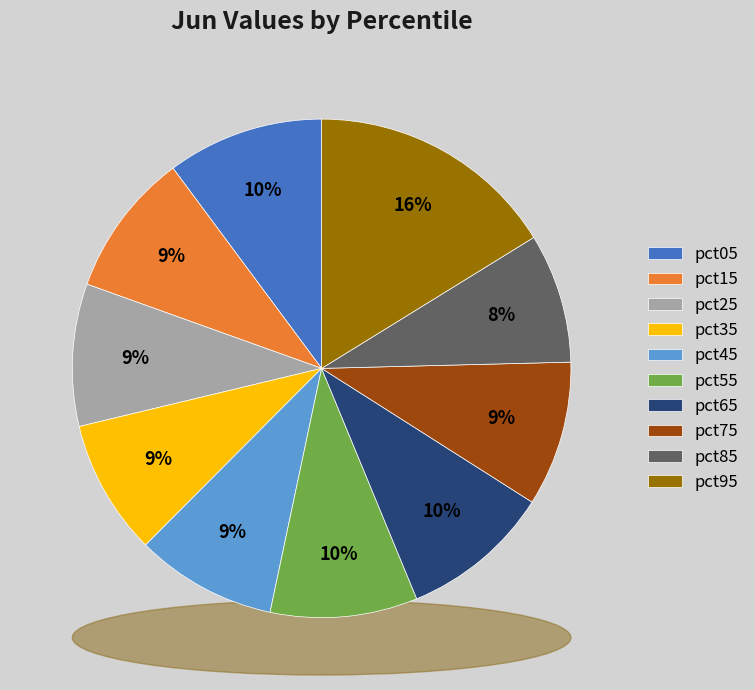

How many segments does this pie chart have?

10